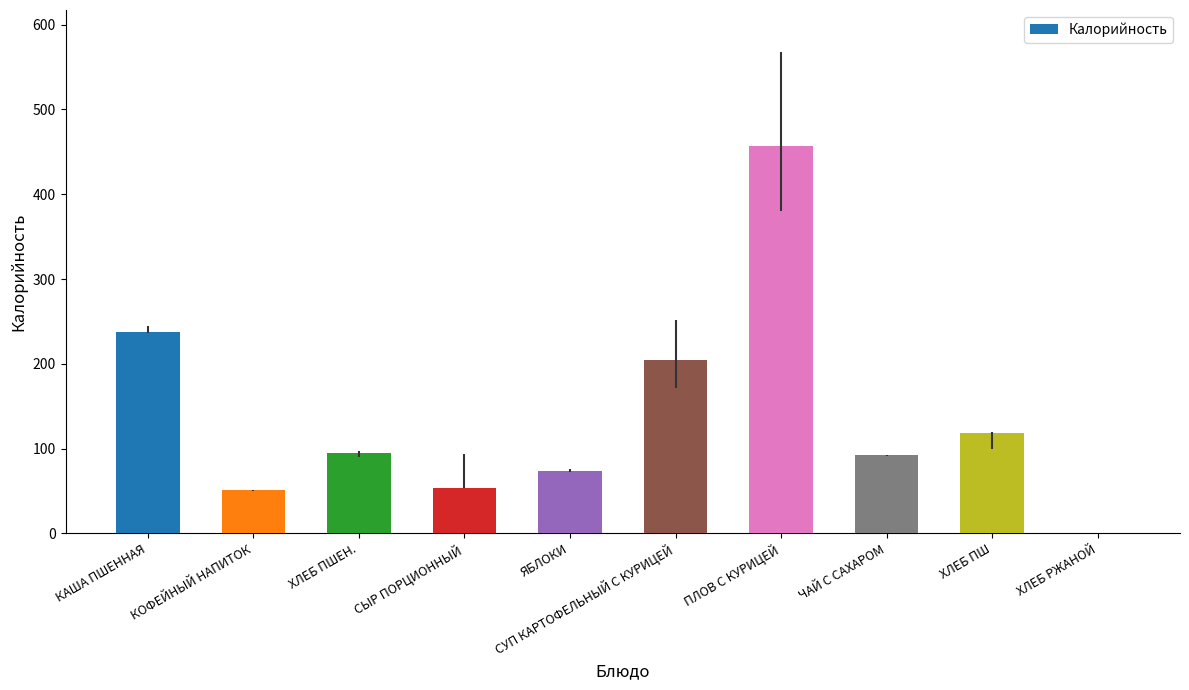

Where is the data nearest to the value 228?

КАША ПШЕННАЯ